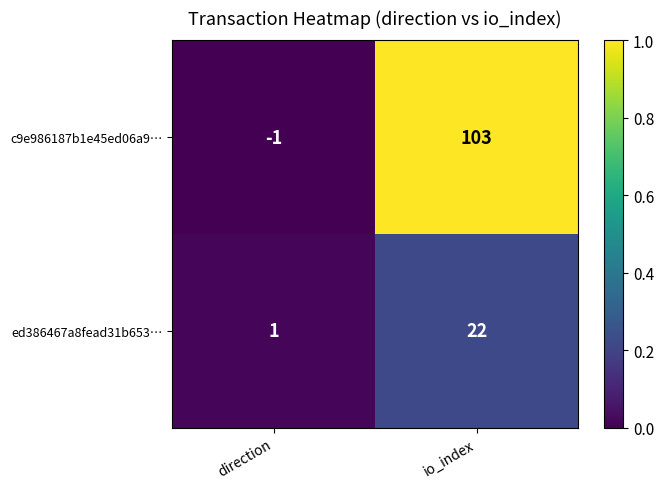

Is it true that ed386467a8fead31b653… equals 1 at direction?

True